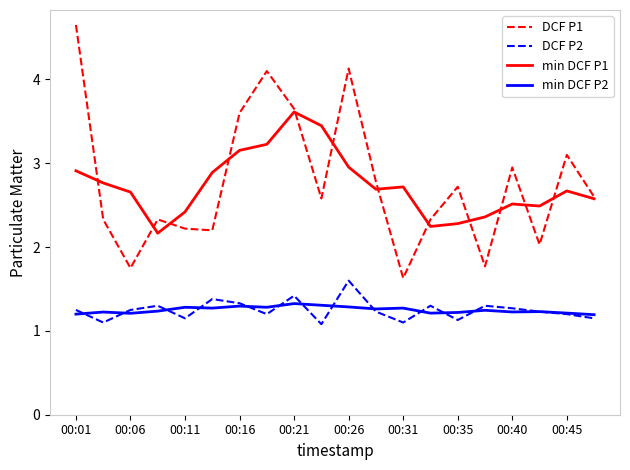

True or false: DCF P2 and min DCF P1 cross at least once.

False